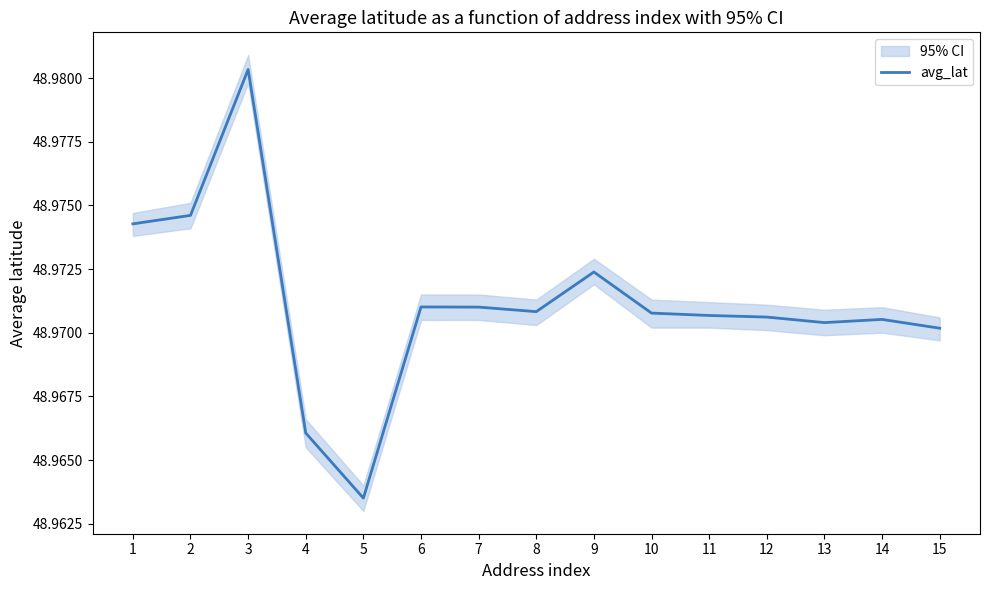

Reading left to right, transcribe all the data shown in this chart.

49.0	49.0	49.0	49.0	49.0	49.0	49.0	49.0	49.0	49.0	49.0	49.0	49.0	49.0	49.0